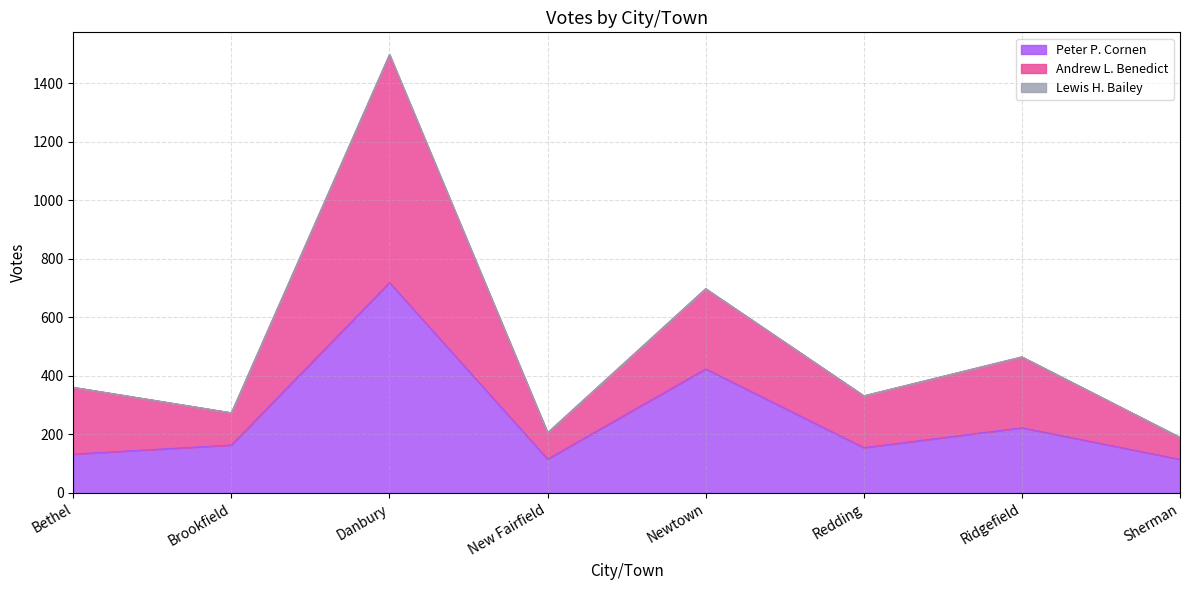

What is the highest value of the Peter P. Cornen series?

719